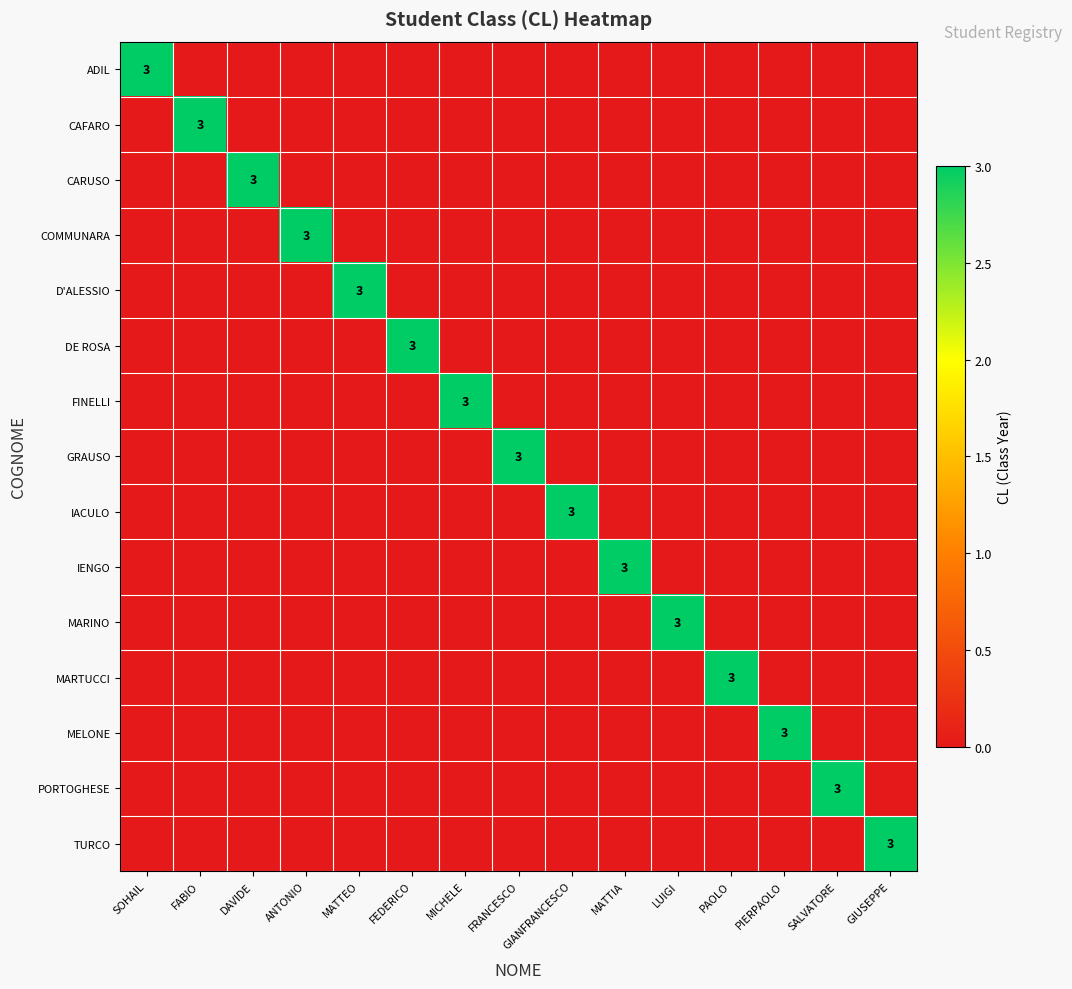

Rank the categories by DE ROSA value from highest to lowest.

FEDERICO, SOHAIL, FABIO, DAVIDE, ANTONIO, MATTEO, MICHELE, FRANCESCO, GIANFRANCESCO, MATTIA, LUIGI, PAOLO, PIERPAOLO, SALVATORE, GIUSEPPE